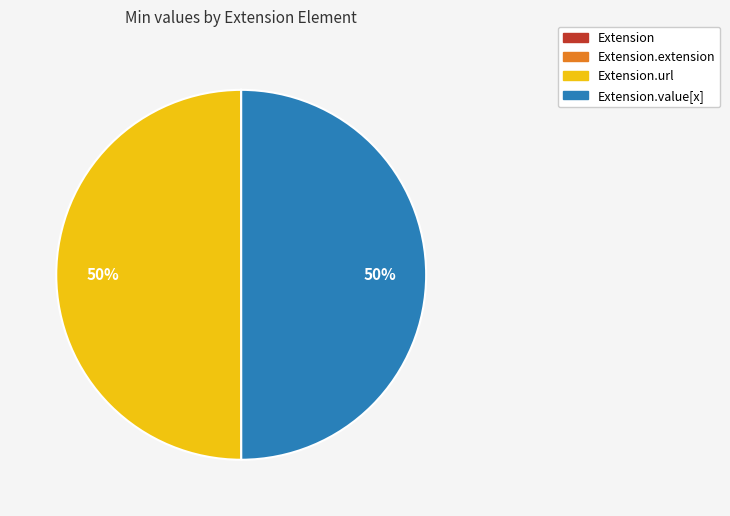

To the nearest percent, what is the difference between the largest and smallest slice percentages?

50%